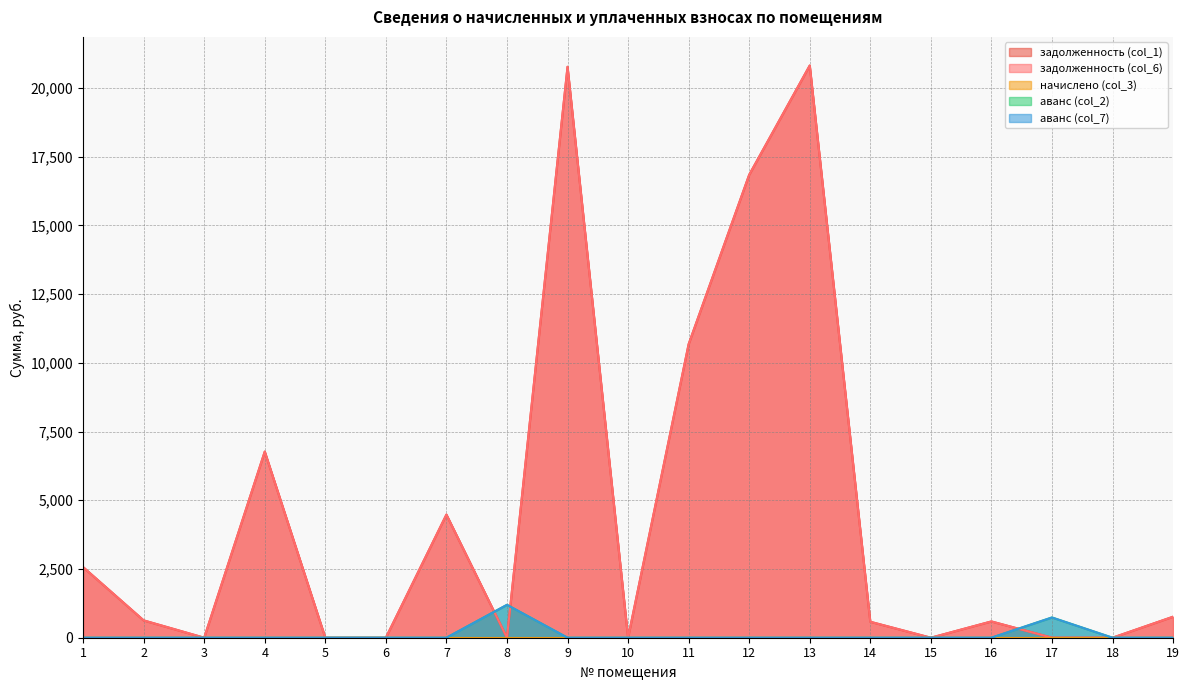

Between 16 and 8, which is larger?

16